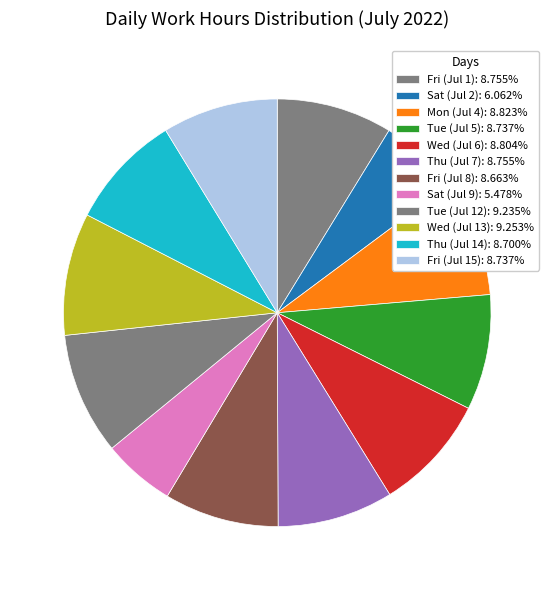

To the nearest percent, what is the combined percentage of Fri (Jul 8) and Fri (Jul 1)?

17%